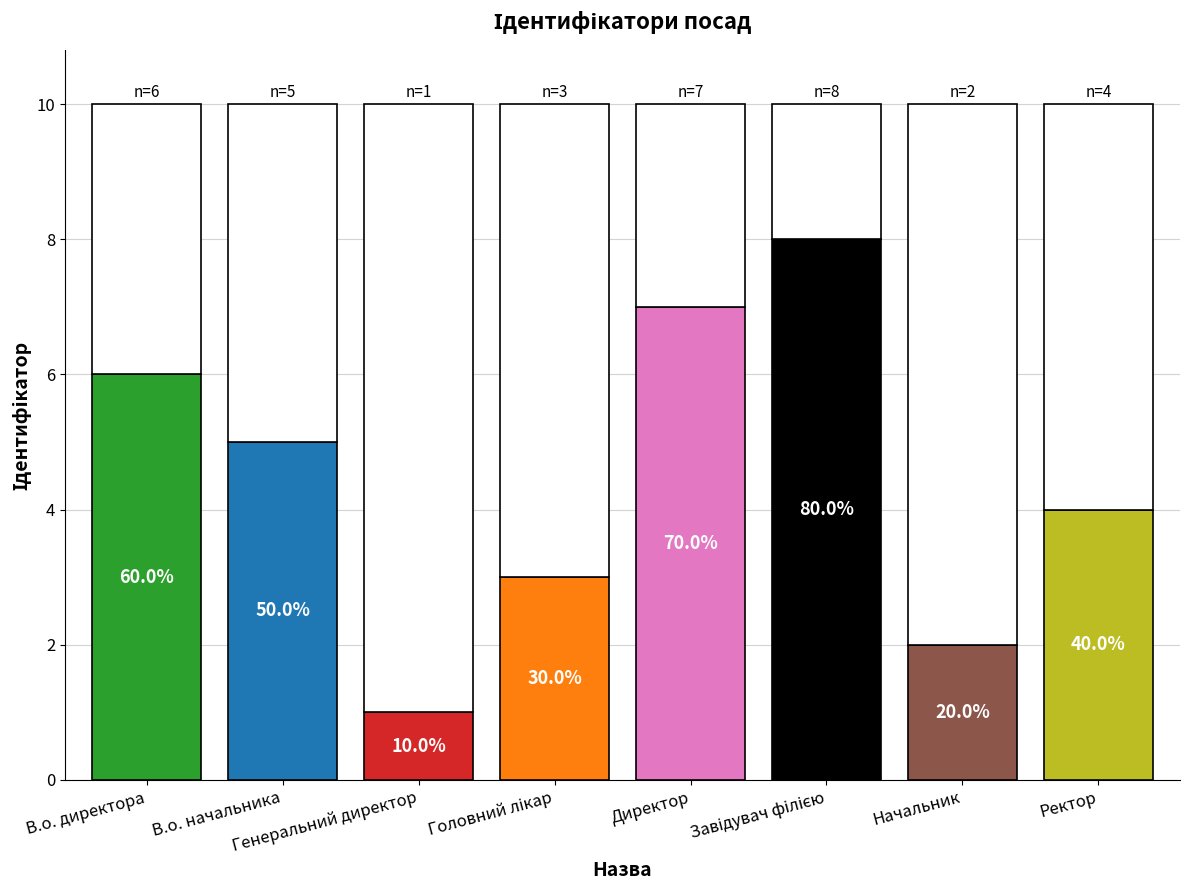

Rank the categories by value from highest to lowest.

Завідувач філією, Директор, В.о. директора, В.о. начальника, Ректор, Головний лікар, Начальник, Генеральний директор